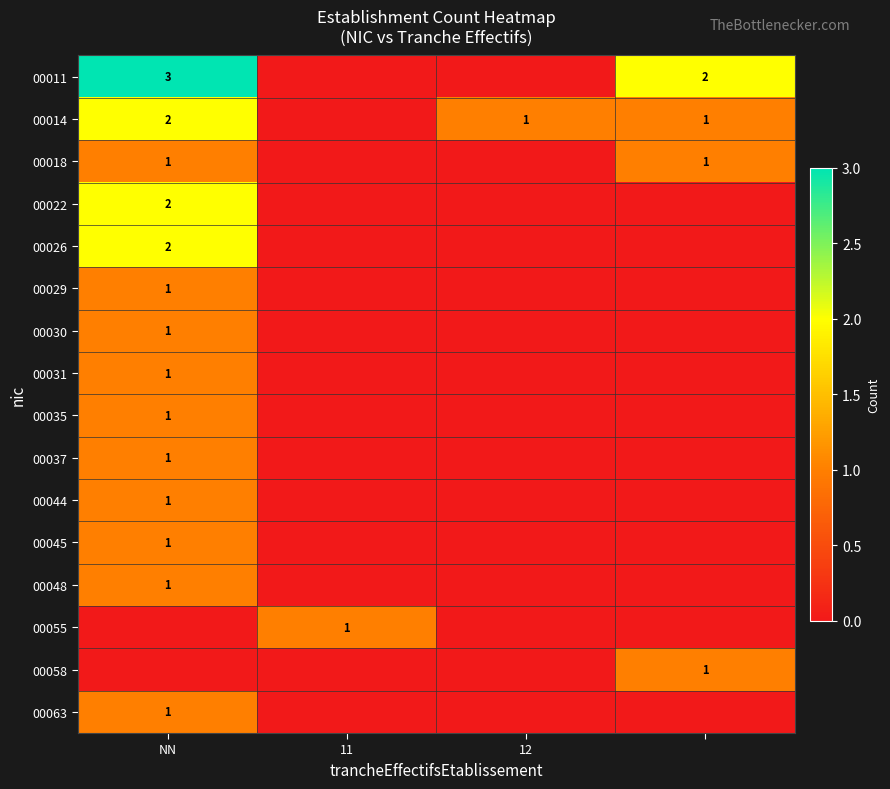

What is the difference between the highest and lowest values at 11?

1